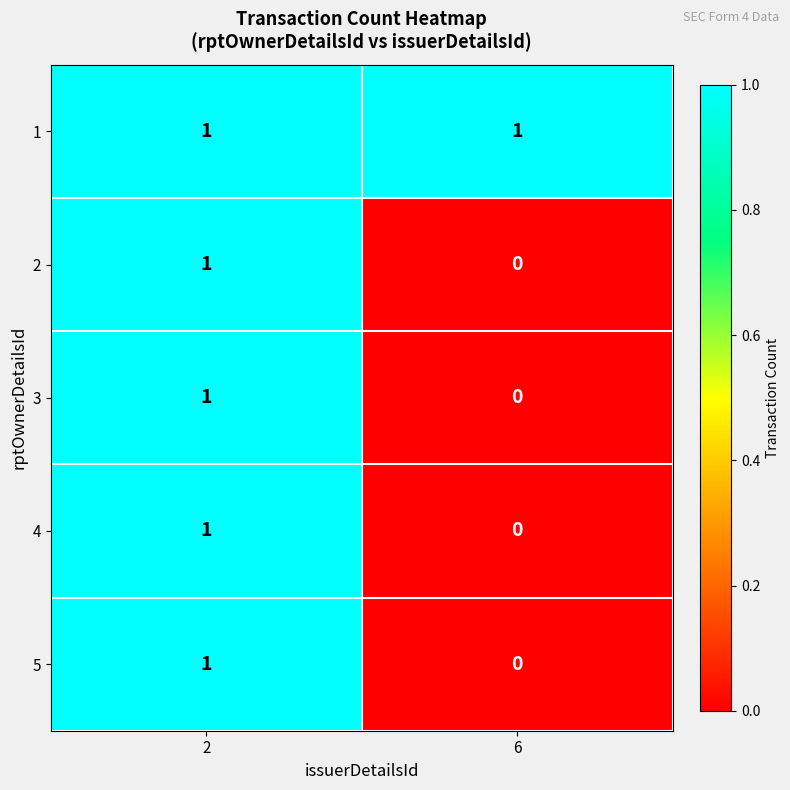

At which category is the sum across all series the highest?

2